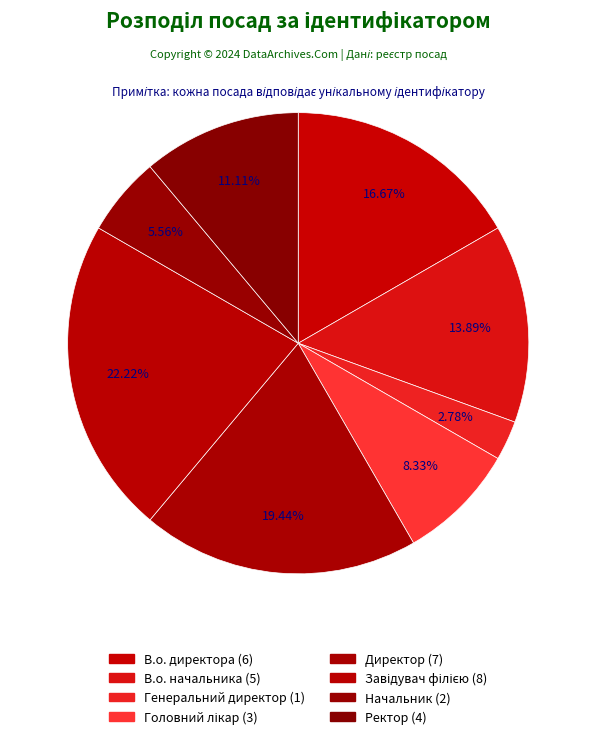

Which slice is the largest?

Завідувач філією